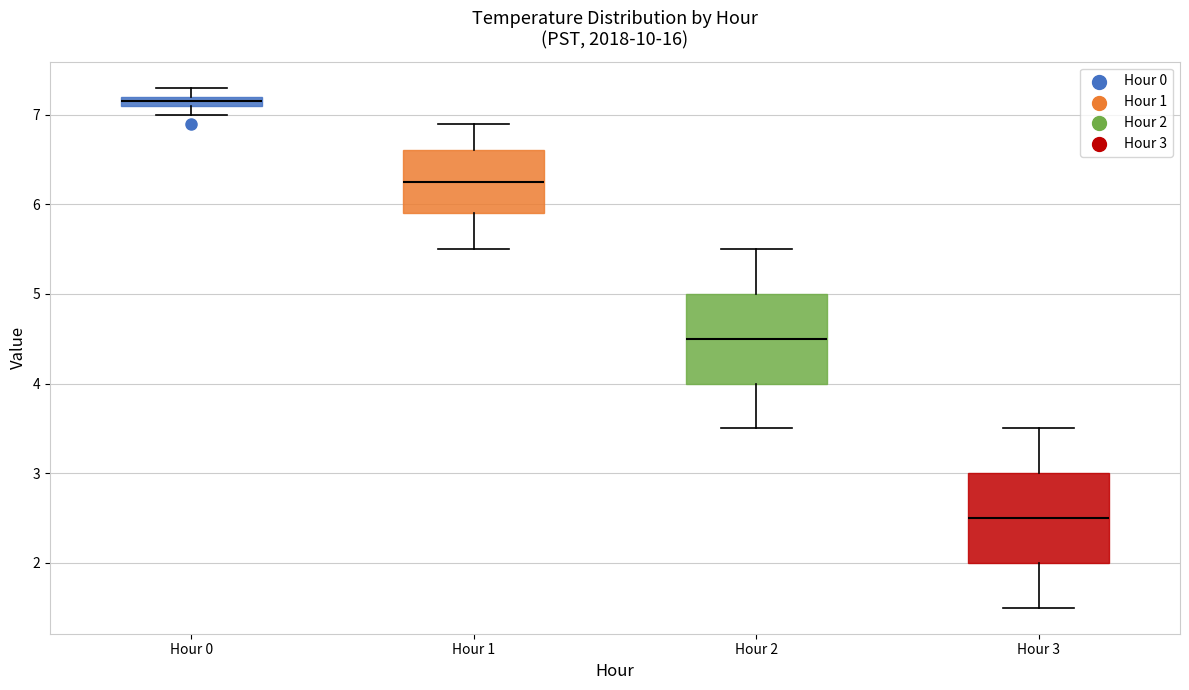

Which box's median line is the highest?

Hour 0